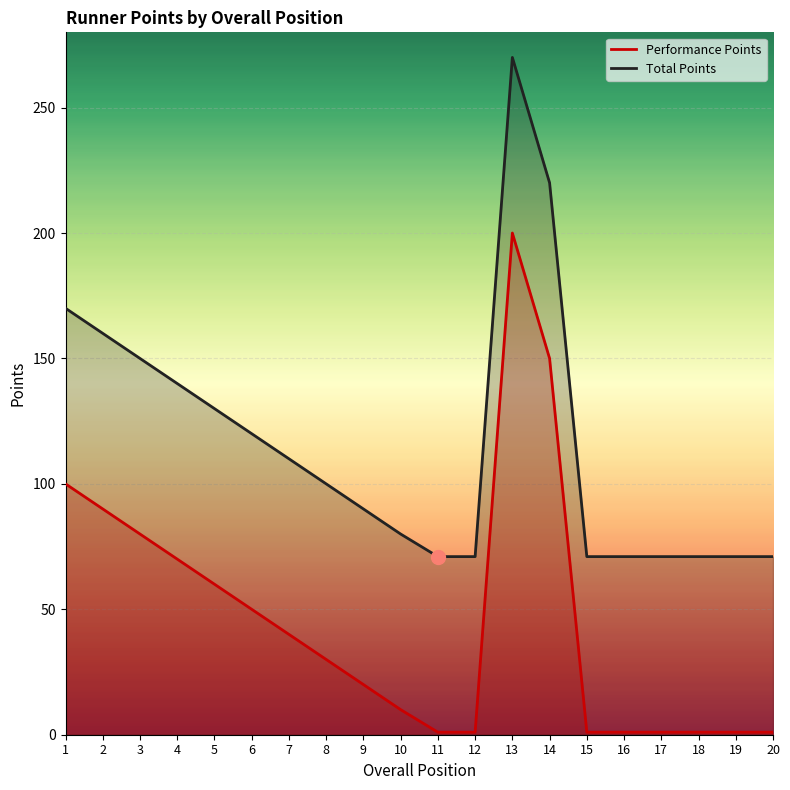

What is the average value of the Performance Points series?

45